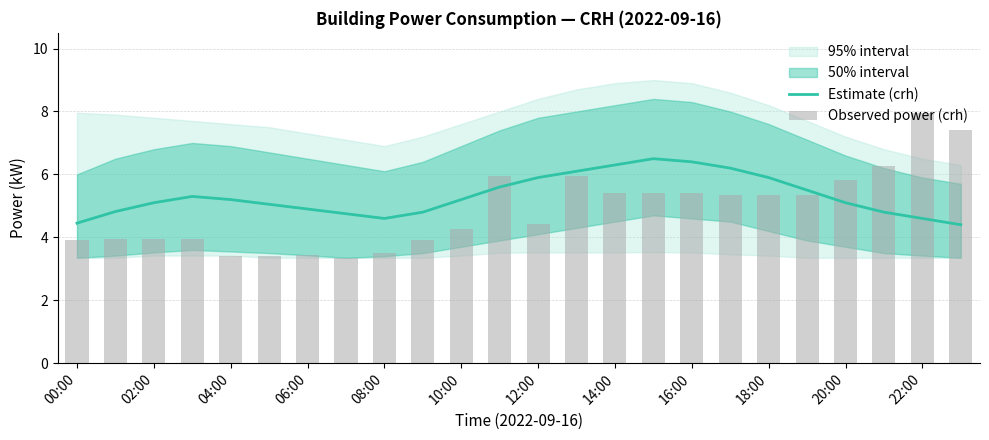

True or false: Estimate (crh) has a value of 1.8 at 10:00.

False